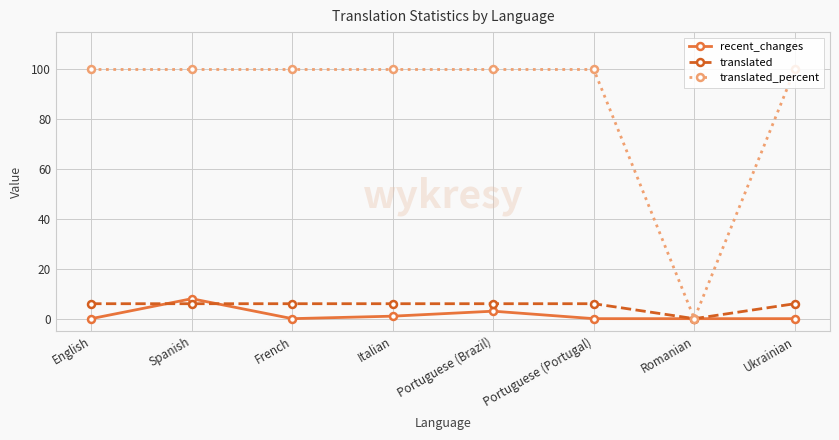

Which series has the largest range (max minus min)?

translated_percent